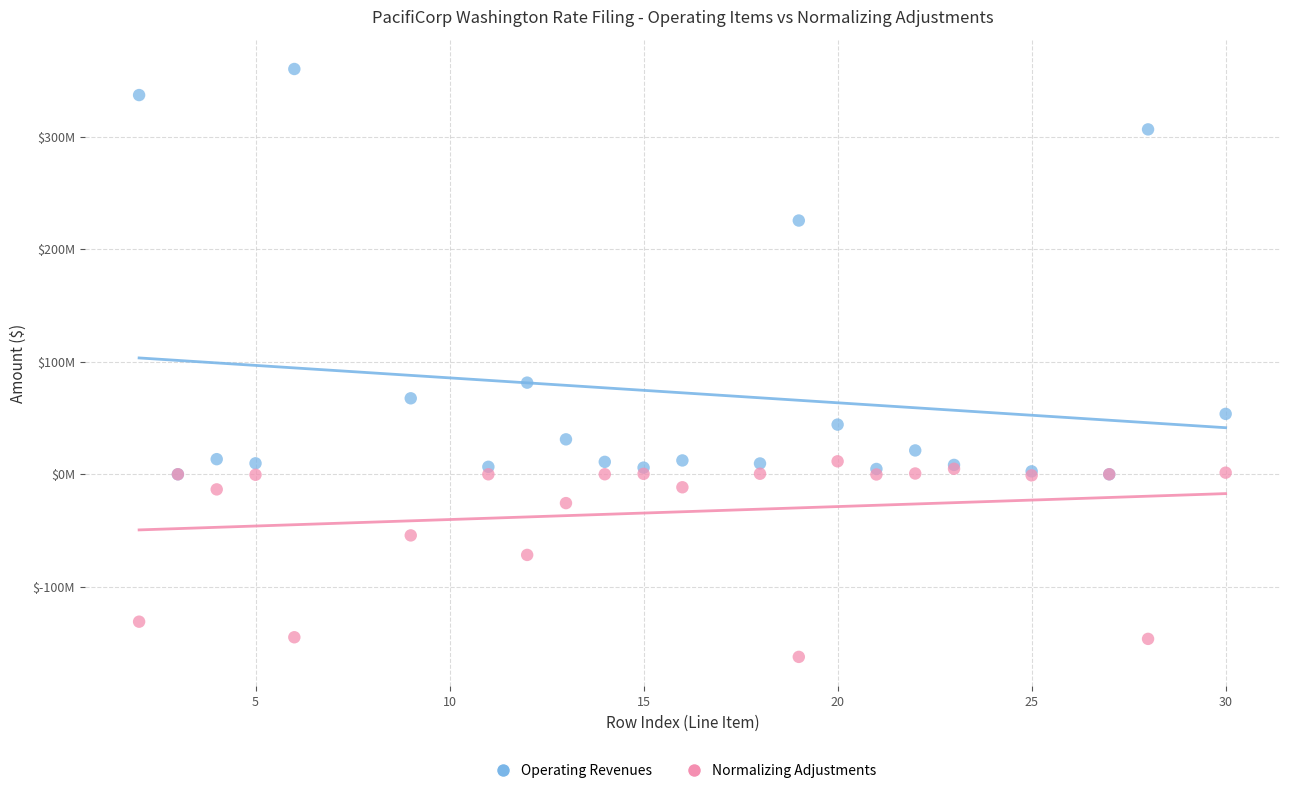

Which series reaches the maximum Y coordinate?

Operating Revenues